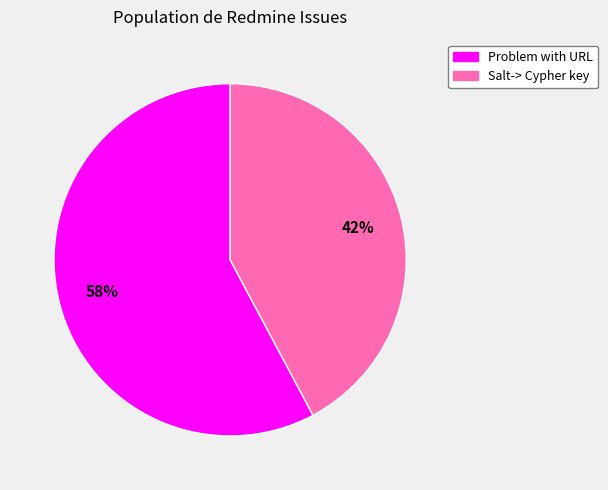

What is the largest slice in the pie chart?

Problem with URL